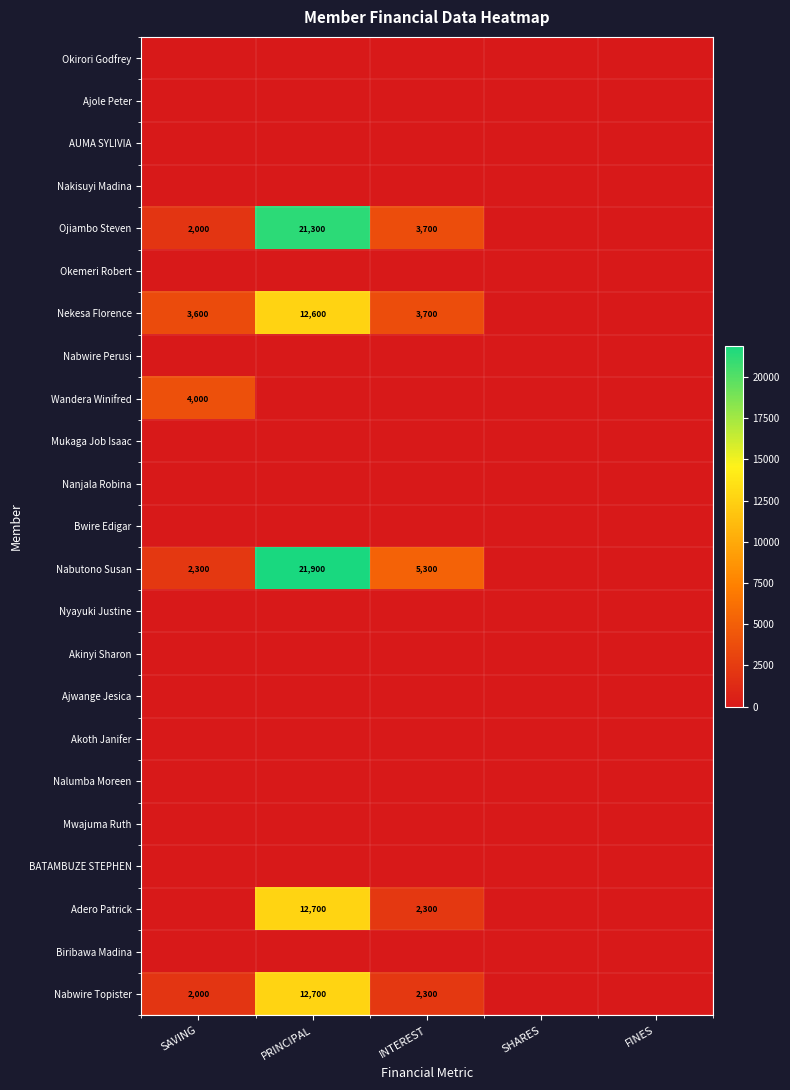

At which category is the sum across all series the highest?

PRINCIPAL